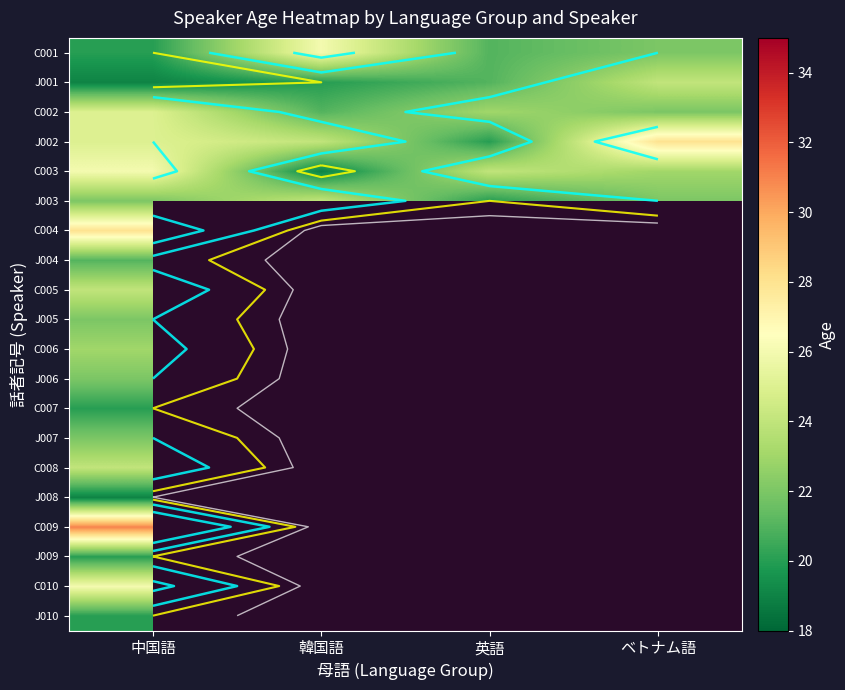

Which series changed the most between 中国語 and 韓国語?

C003